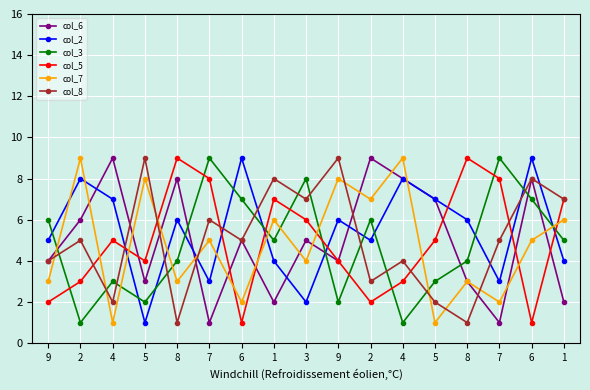

Is the value of col_2 at 4 greater than the value of col_6 at 4?

No